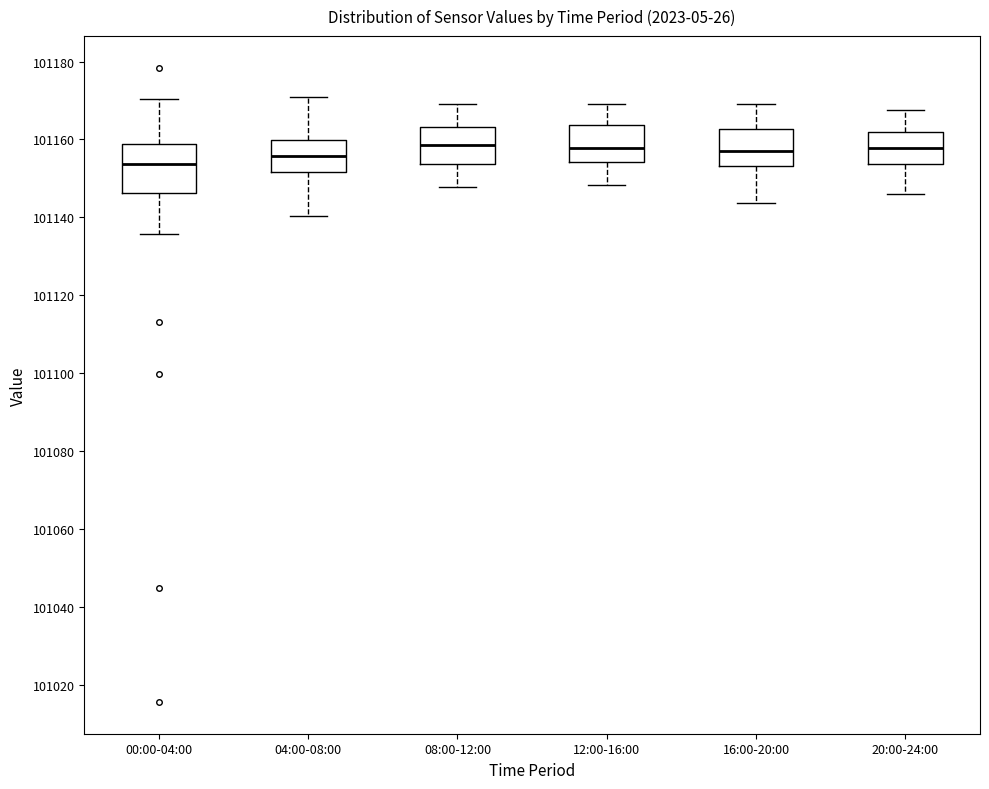

Where does the upper whisker of the box for 00:00-04:00 end on the y-axis? The values are not printed on the chart, so give them approximately, as read against the axis.

101170